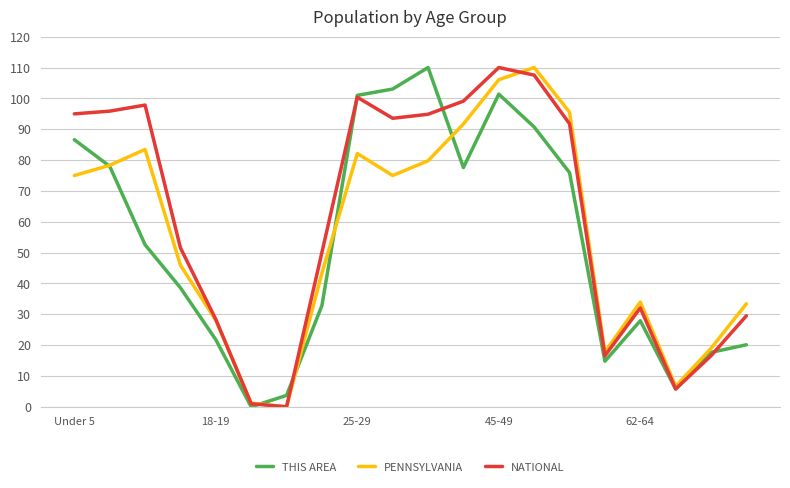

What is the maximum value shown in the chart?

110.0